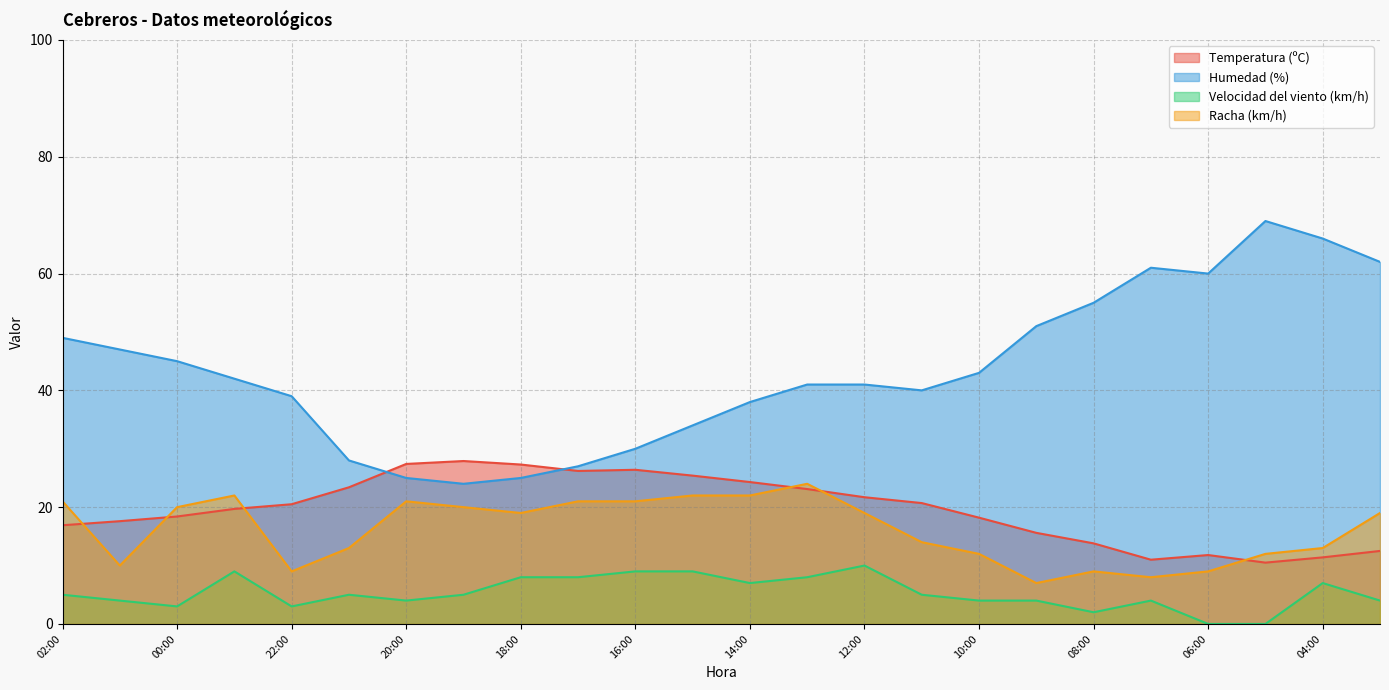

What is the difference between the second highest and minimum values in the Racha (km/h) series?

15.0